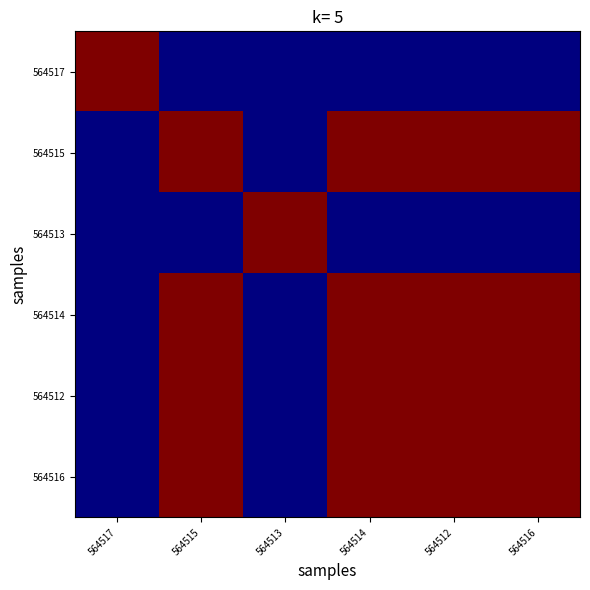

Which has a higher value, 564512 or 564517?

564517